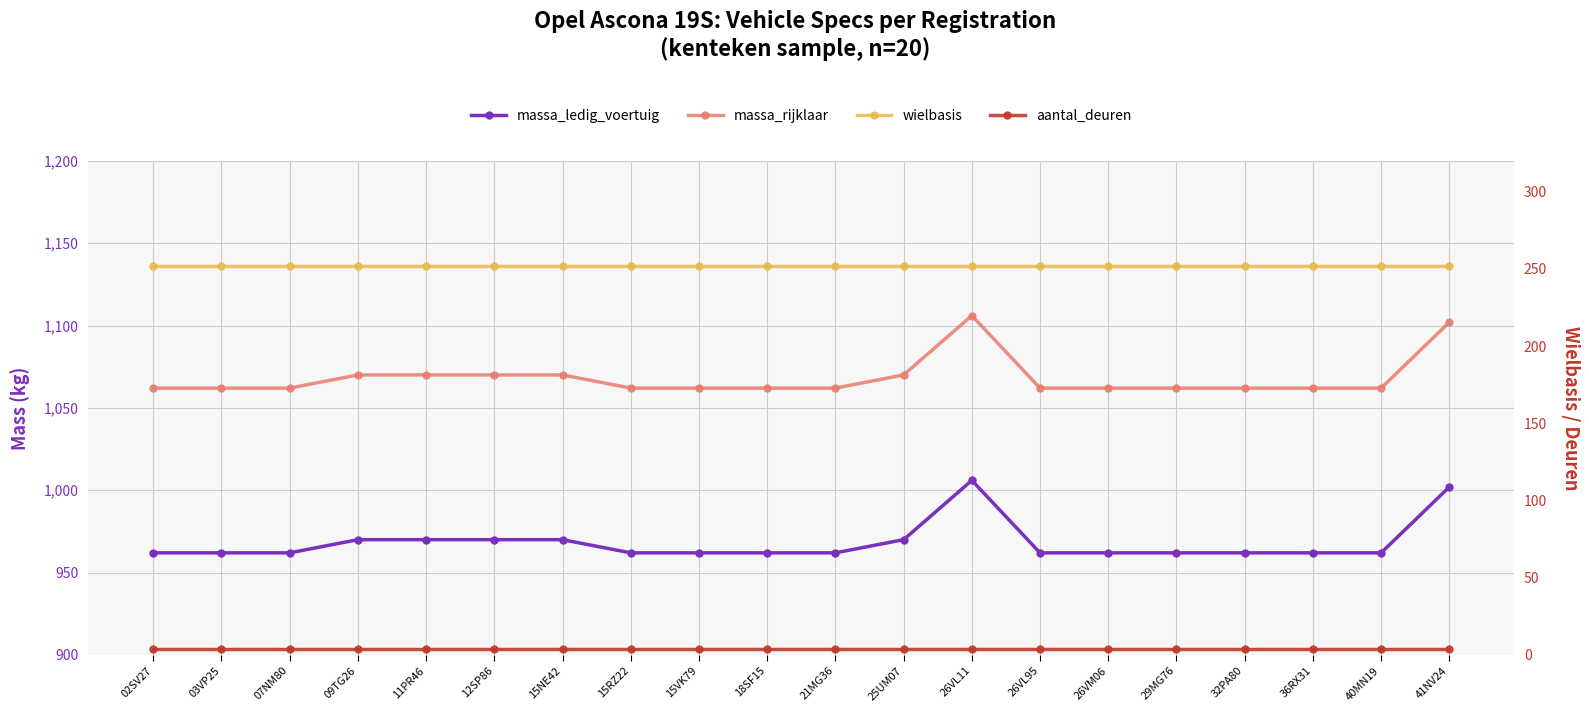

True or false: wielbasis and massa_rijklaar cross at least once.

False